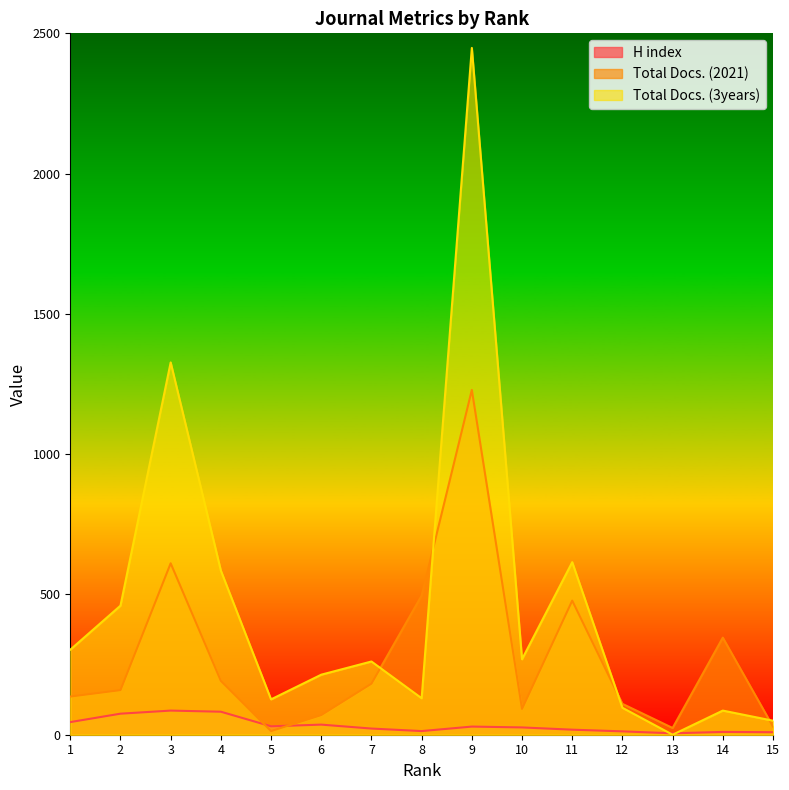

What is the sum of the H index values at 13 and 7?

27